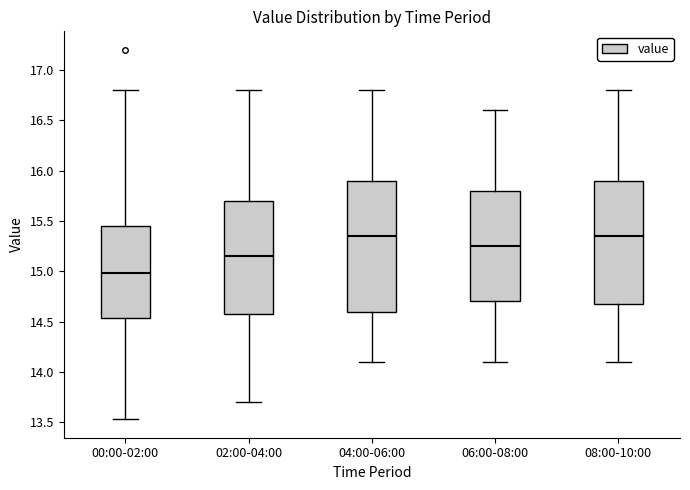

Reading left to right, transcribe this box plot: for each box, give where its median line is, the range the box spans, and where its two whiskers end, as read against the y-axis. The values are not printed on the chart, so give them approximately, as read against the axis.

00:00-02:00: median 15.00, box 14.55 to 15.45, whiskers 13.55 to 16.80
02:00-04:00: median 15.15, box 14.60 to 15.70, whiskers 13.70 to 16.80
04:00-06:00: median 15.35, box 14.60 to 15.90, whiskers 14.10 to 16.80
06:00-08:00: median 15.25, box 14.70 to 15.80, whiskers 14.10 to 16.60
08:00-10:00: median 15.35, box 14.70 to 15.90, whiskers 14.10 to 16.80